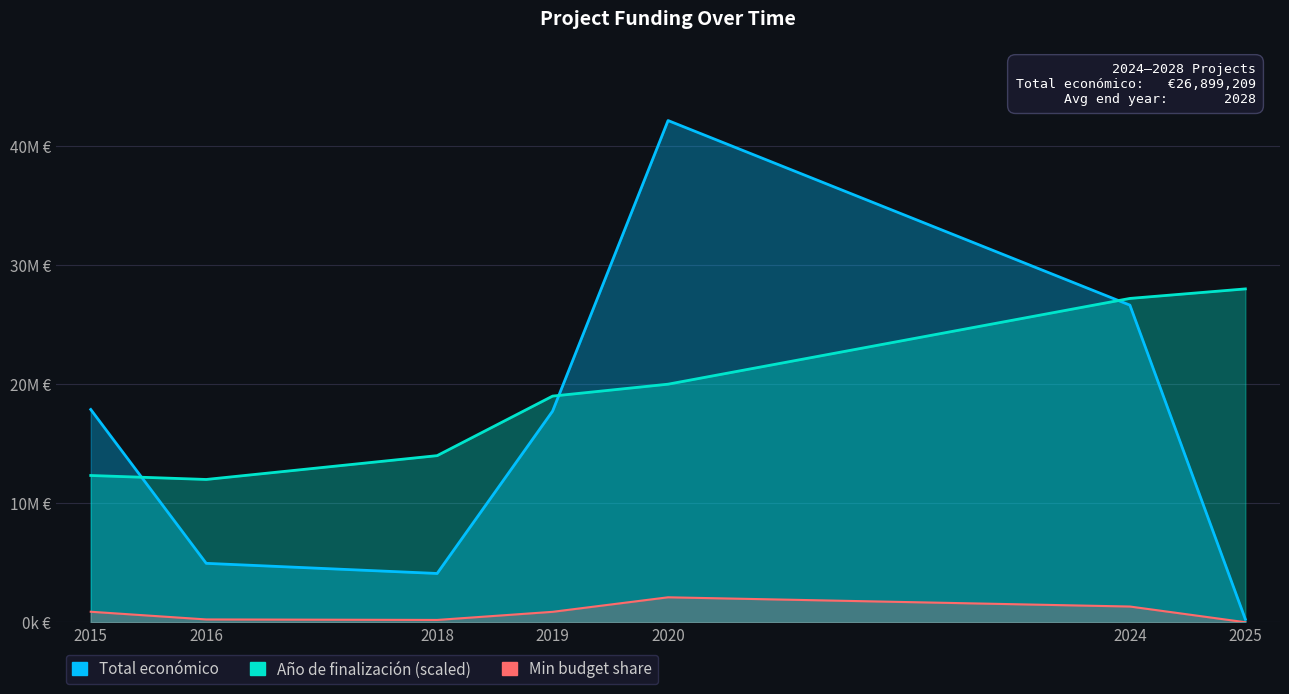

What is the difference between the Año de finalización values at 2024 and 2020?

5